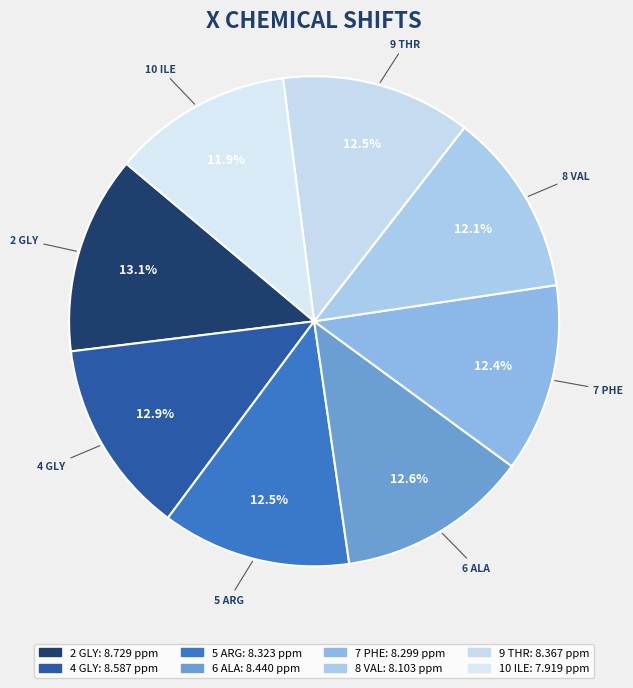

To the nearest percent, what is the difference between the largest and smallest slice percentages?

1%